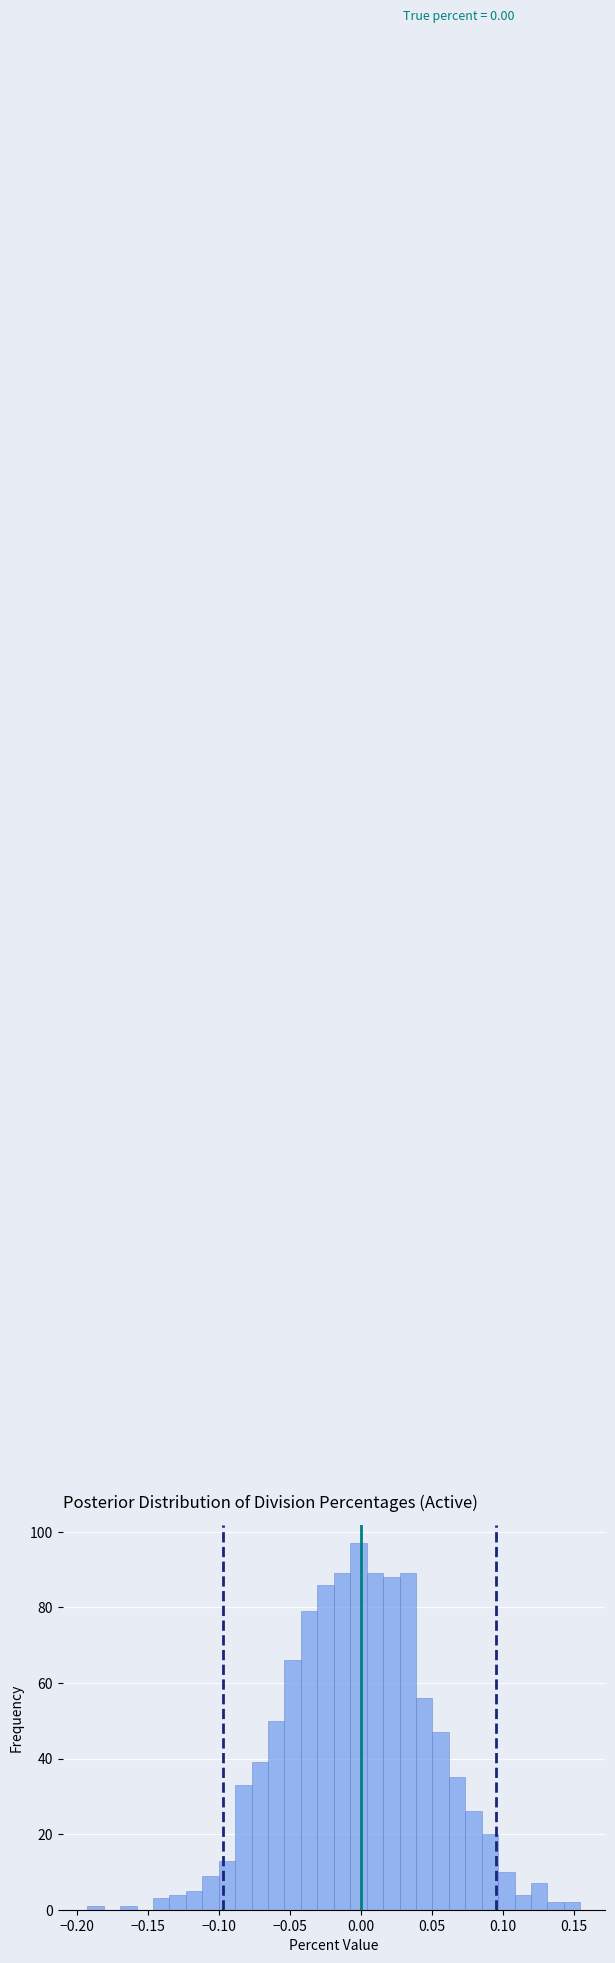

Read against the x-axis, roughly where is the centre of the tallest bar?

0.000